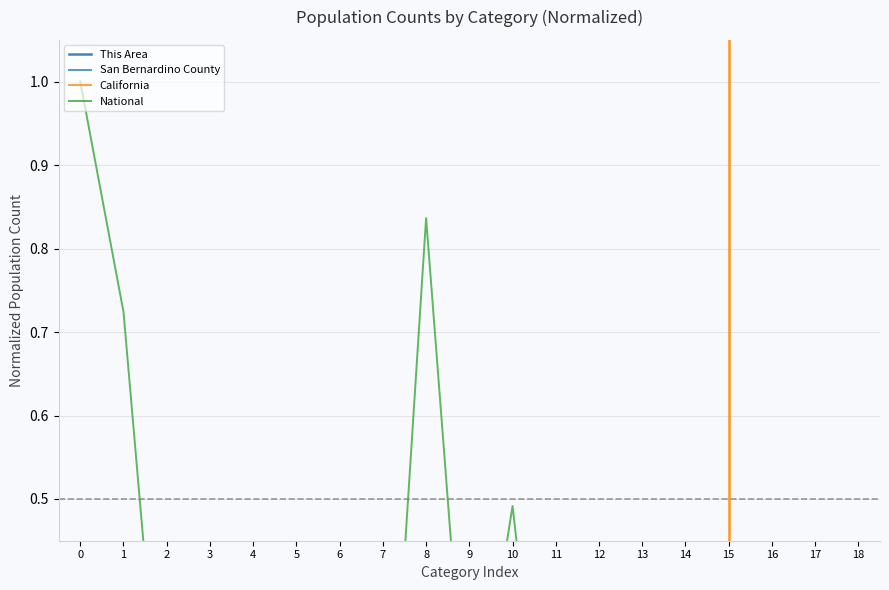

Does the chart display data point markers on the line(s)?

No